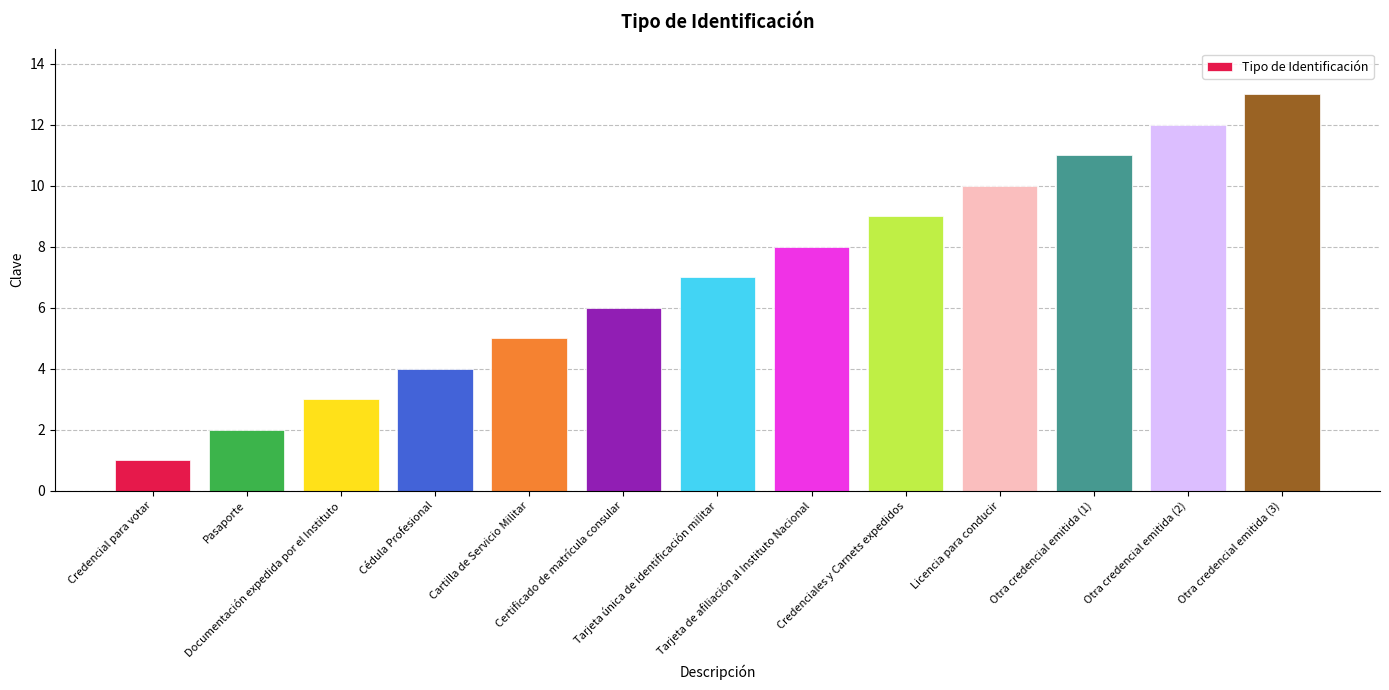

What is the maximum value shown in the chart?

13